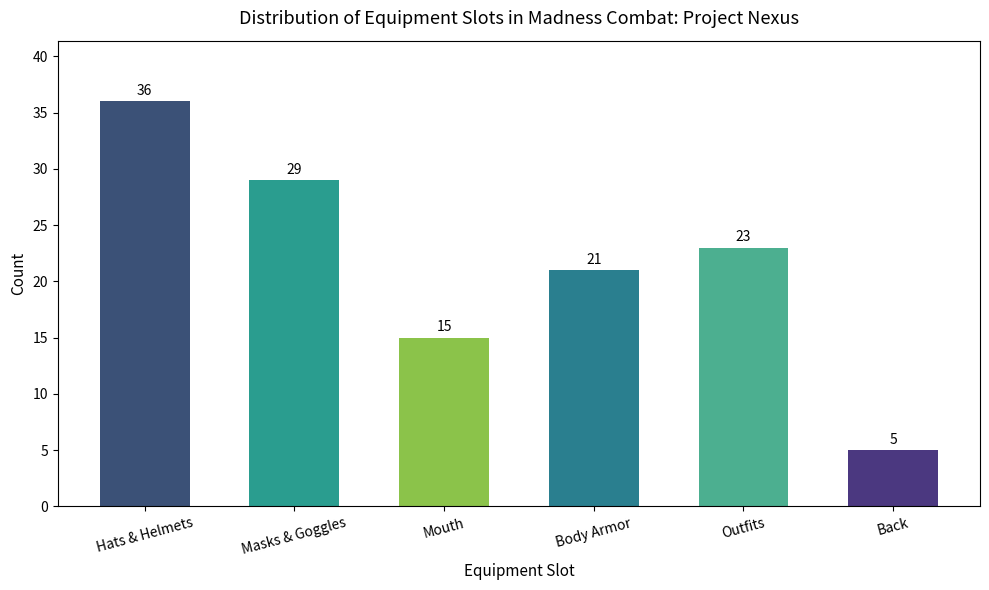

Rank the categories by value from lowest to highest.

Back, Mouth, Body Armor, Outfits, Masks & Goggles, Hats & Helmets